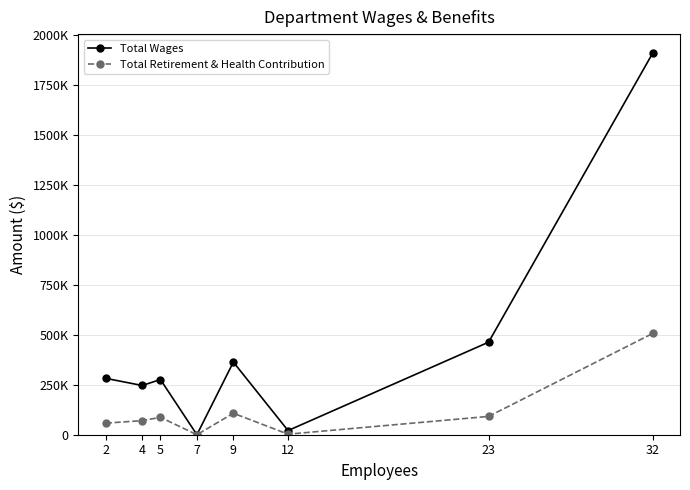

What are all the series names shown in the legend?

Total Wages, Total Retirement & Health Contribution